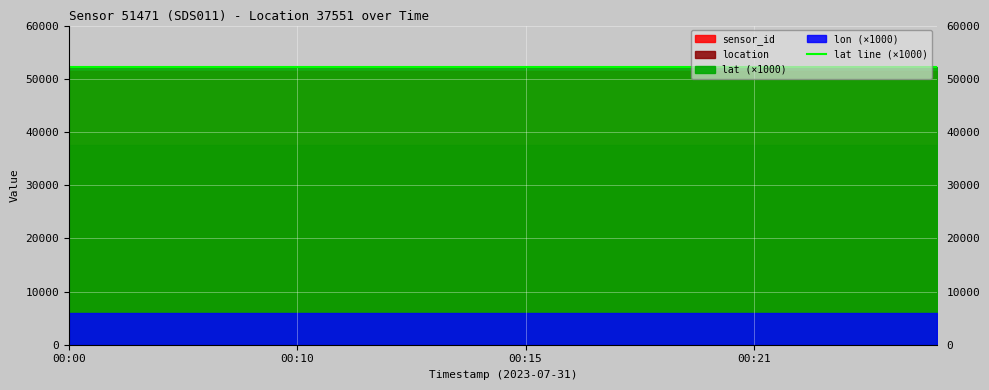

True or false: lat has more than 2 points higher than both neighbors.

False